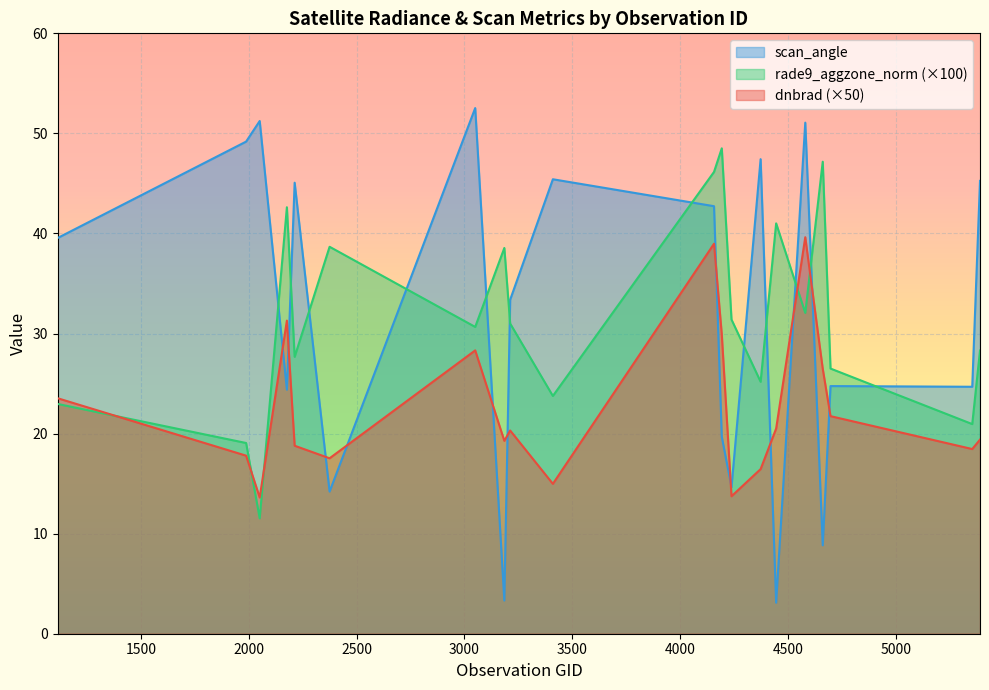

Is the value of dnbrad at 4193 greater than the value of scan_angle at 4445?

Yes